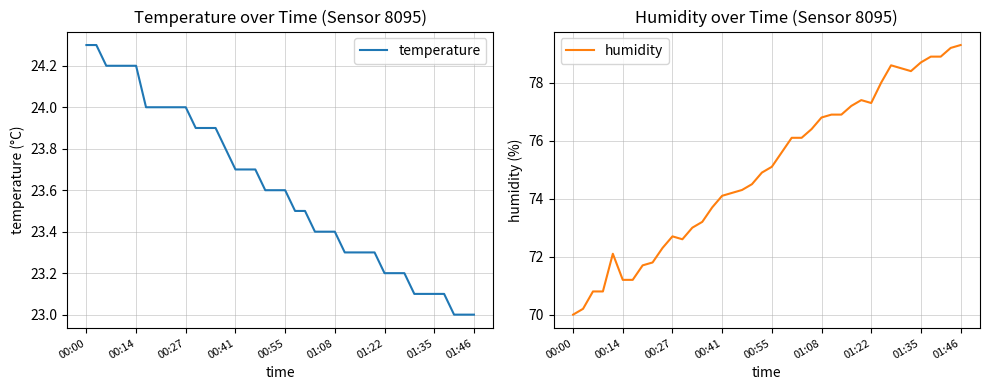

Which series has the largest total across all categories?

humidity